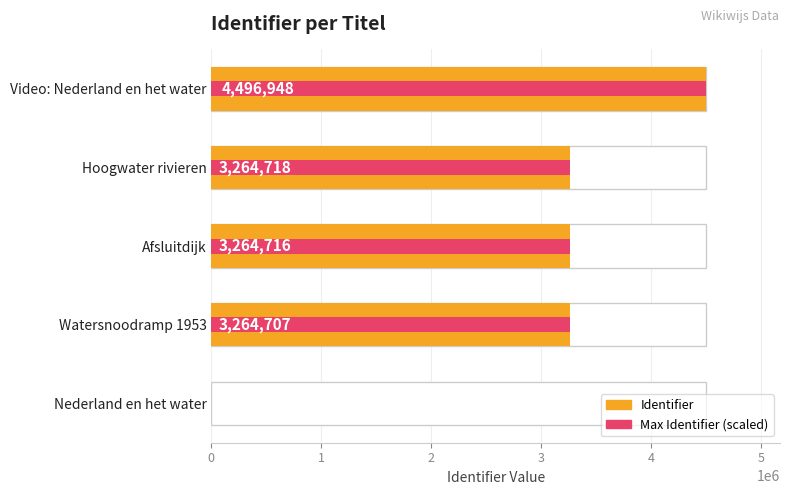

The value of Identifier at Watersnoodramp 1953 is 1312930. True or false?

False